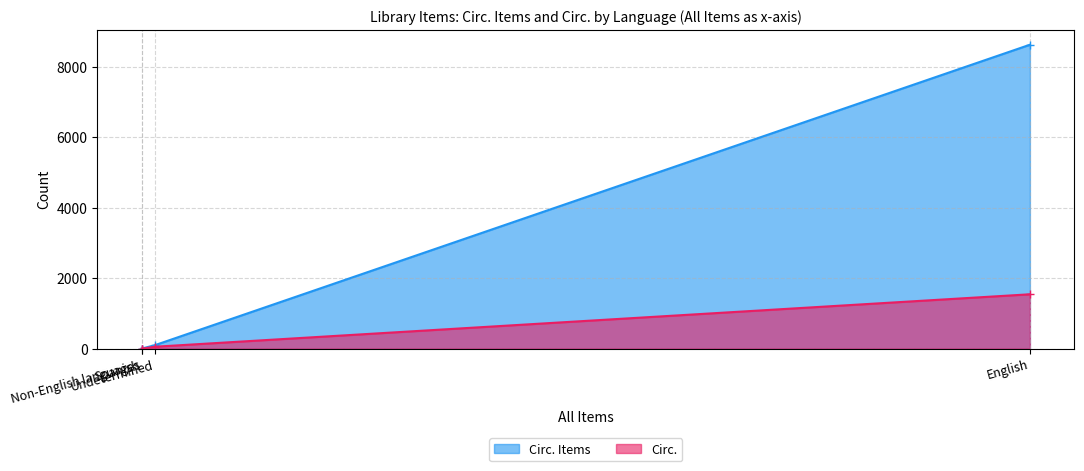

At Spanish, list the series in order from smallest to largest.

Circ., Circ. Items